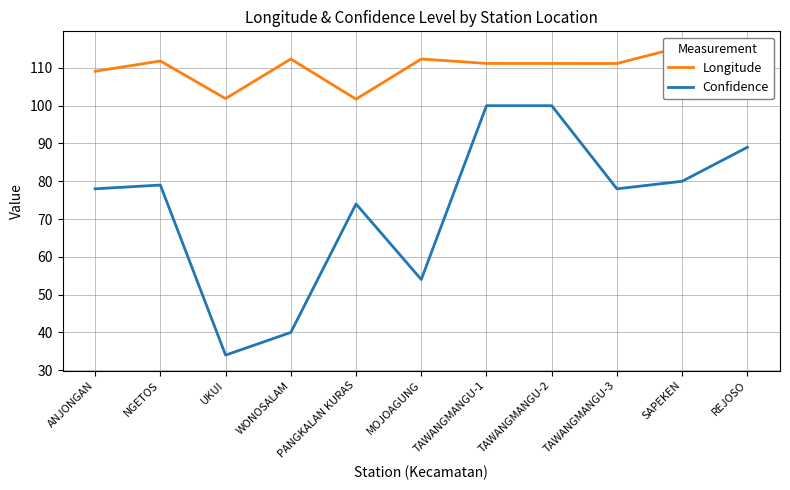

Reading left to right, what are all the values shown in this chart?

Longitude: ANJONGAN=109.1	NGETOS=111.8	UKUI=101.9	WONOSALAM=112.3	PANGKALAN KURAS=101.7	MOJOAGUNG=112.4	TAWANGMANGU-1=111.2	TAWANGMANGU-2=111.2	TAWANGMANGU-3=111.2	SAPEKEN=115.6	REJOSO=111.9
Confidence: ANJONGAN=78.0	NGETOS=79.0	UKUI=34.0	WONOSALAM=40.0	PANGKALAN KURAS=74.0	MOJOAGUNG=54.0	TAWANGMANGU-1=100.0	TAWANGMANGU-2=100.0	TAWANGMANGU-3=78.0	SAPEKEN=80.0	REJOSO=89.0